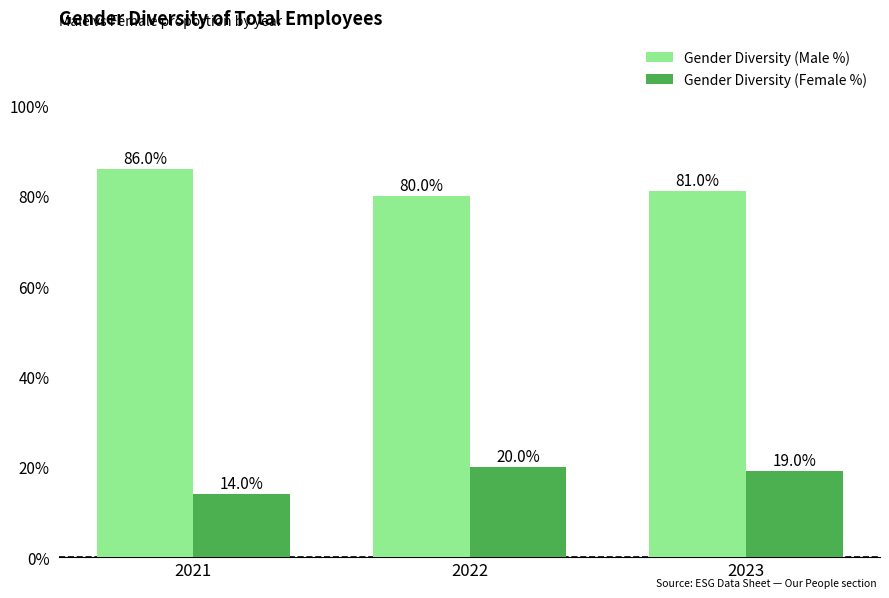

Does the chart contain any negative values?

No